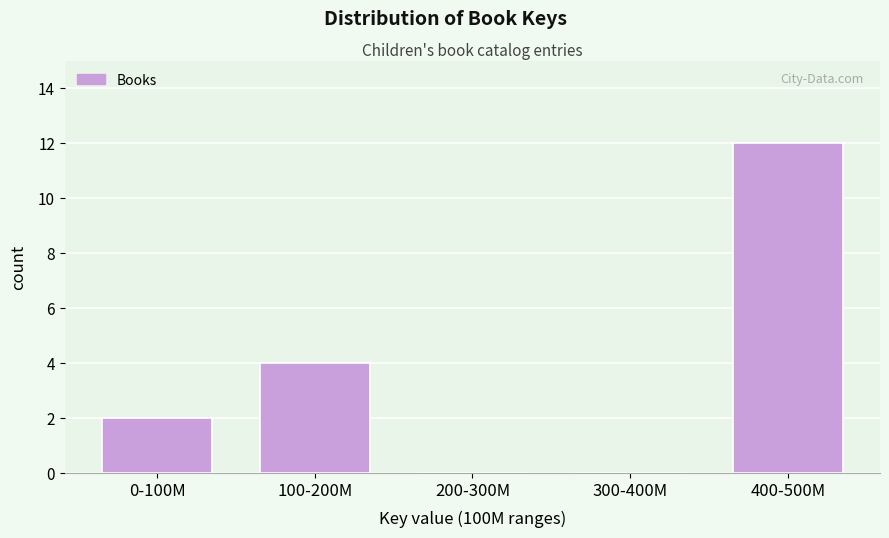

Reading left to right, list all the values displayed in this chart.

0-100M=2	100-200M=4	200-300M=0	300-400M=0	400-500M=12